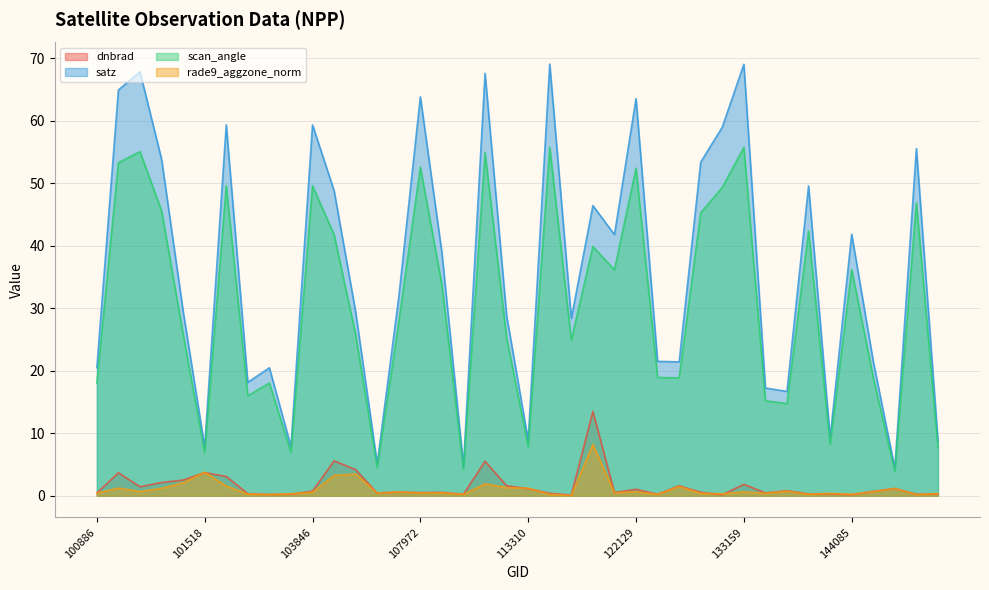

The value of dnbrad at 103484 is 0.3. True or false?

False